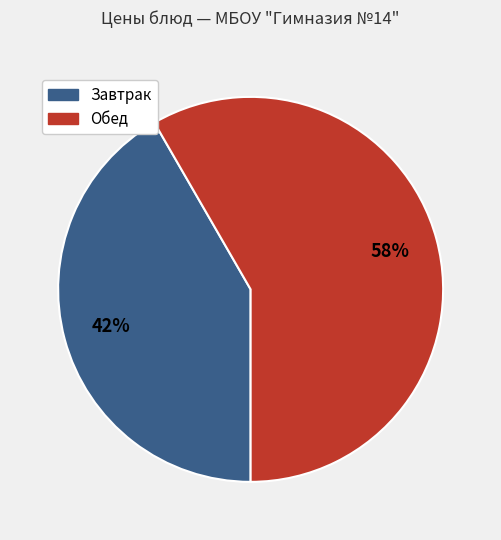

To the nearest percent, what is the average slice percentage?

50%